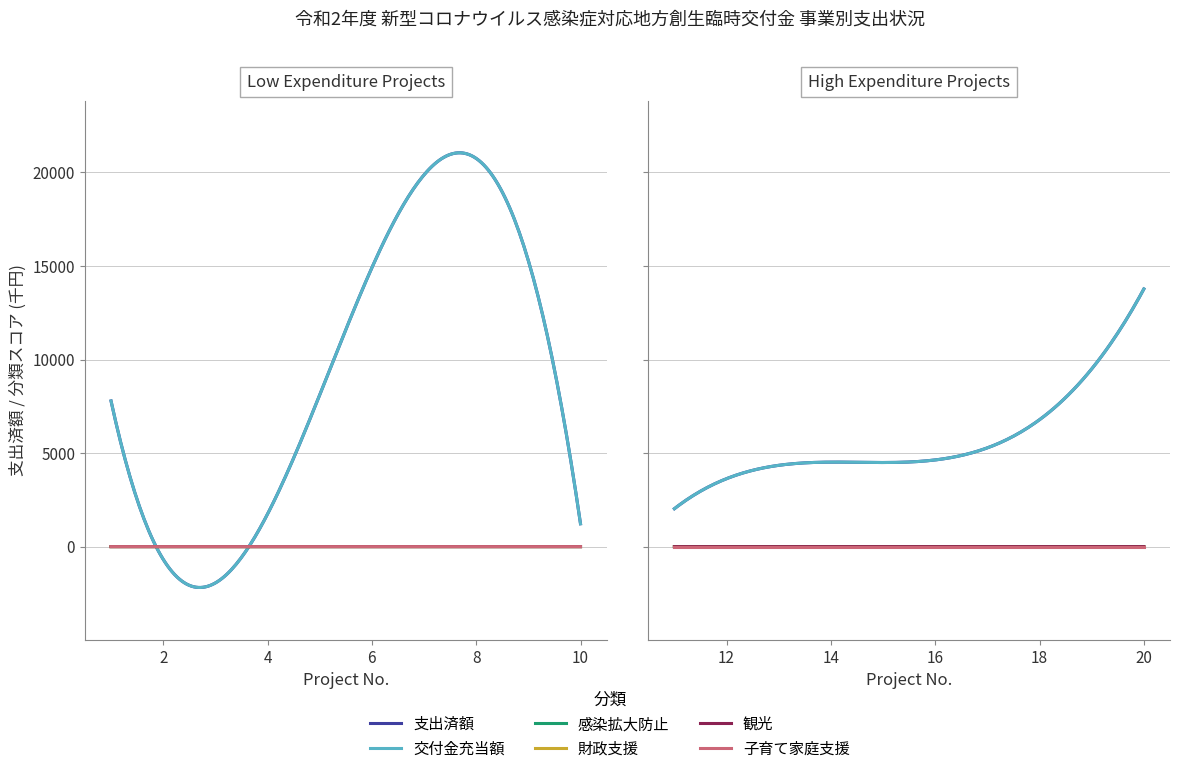

True or false: 財政支援 has more than 1 points higher than both neighbors.

True